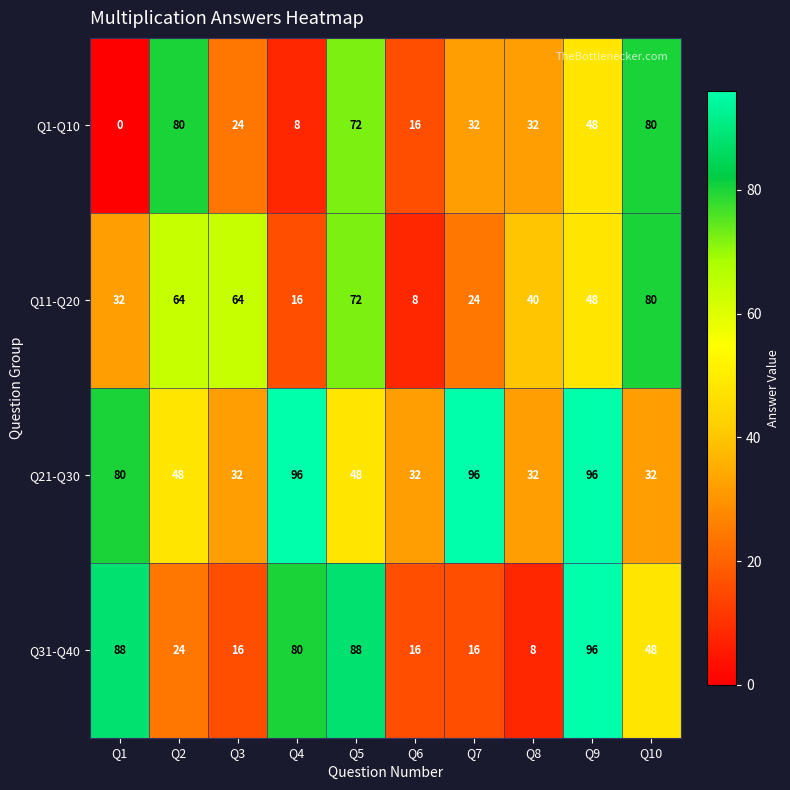

At how many categories does at least one series exceed 17?

10